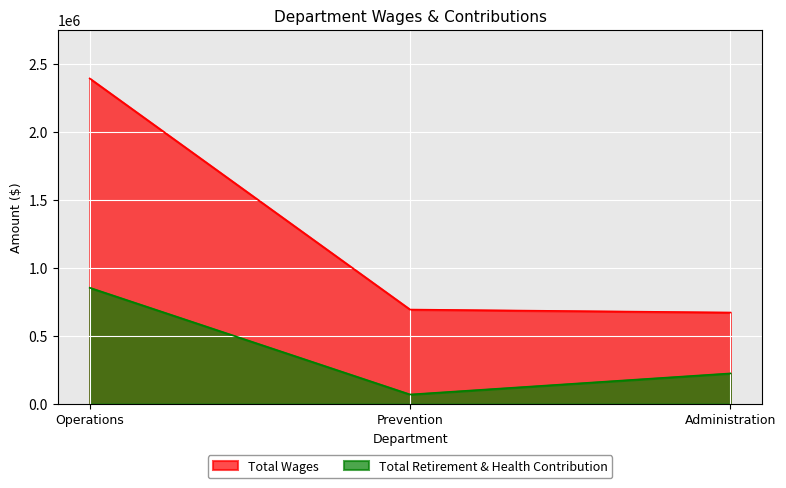

List the series in order of their peak value, highest first.

Total Wages, Total Retirement & Health Contribution